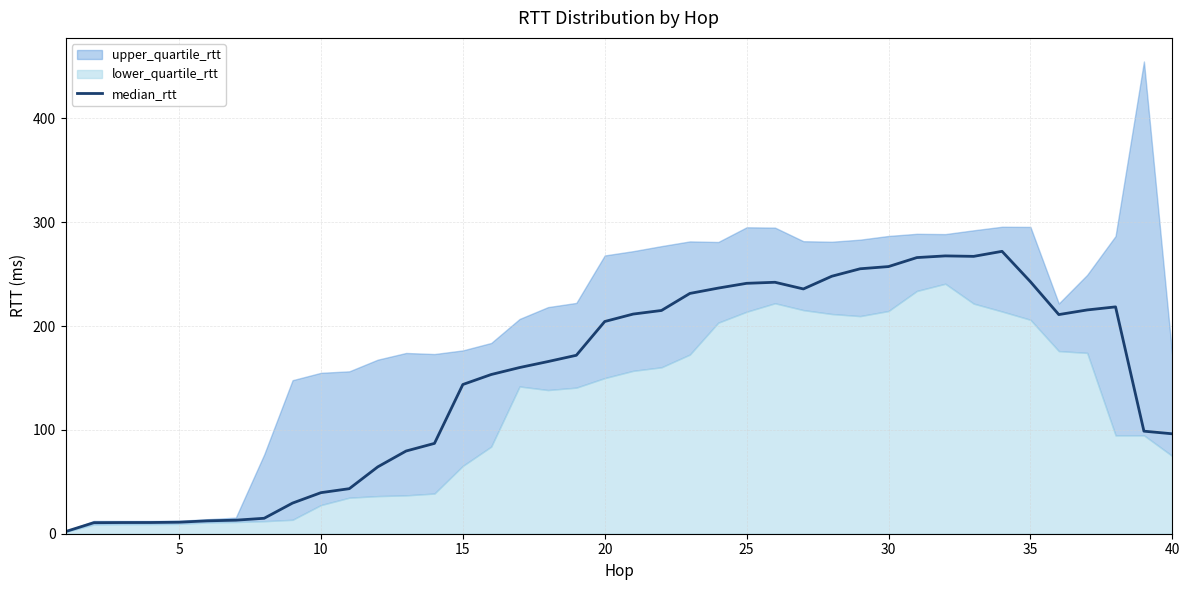

Where is median_rtt nearest to the value 137?

15